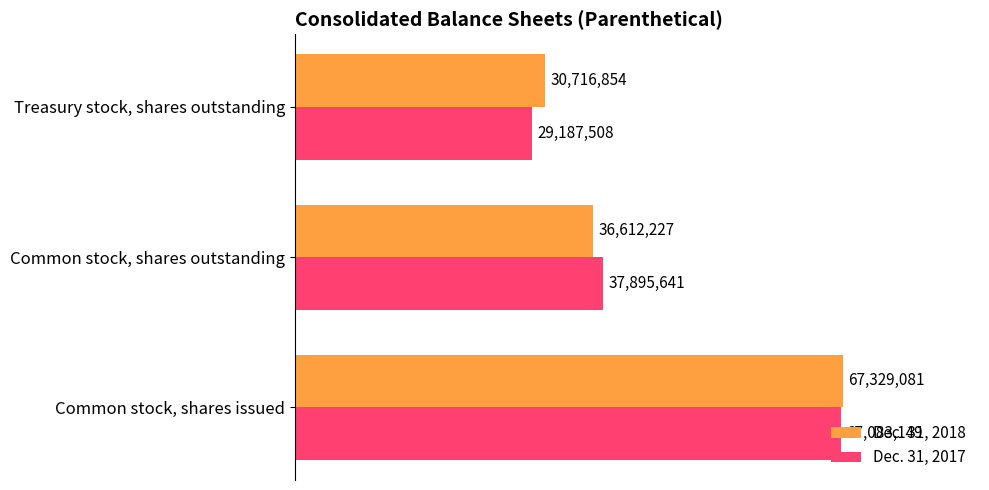

Rank the categories by Dec. 31, 2017 value from highest to lowest.

Common stock, shares issued, Common stock, shares outstanding, Treasury stock, shares outstanding